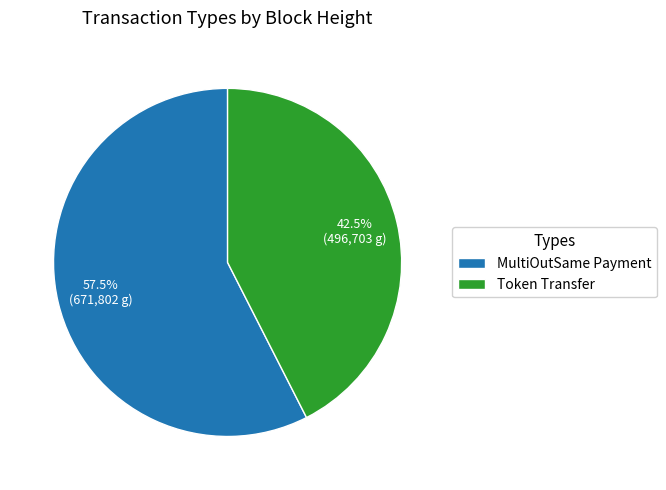

Which slice is the largest?

MultiOutSame Payment